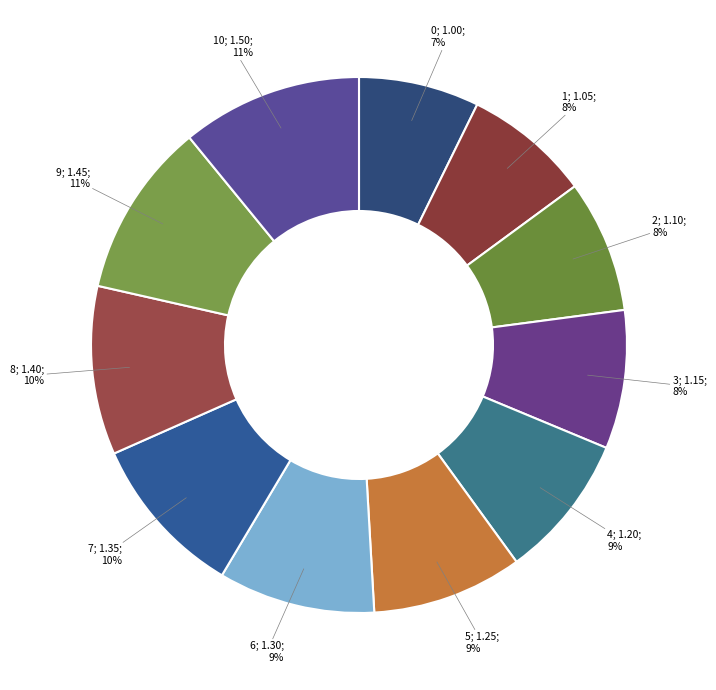

Which slice is the largest?

10